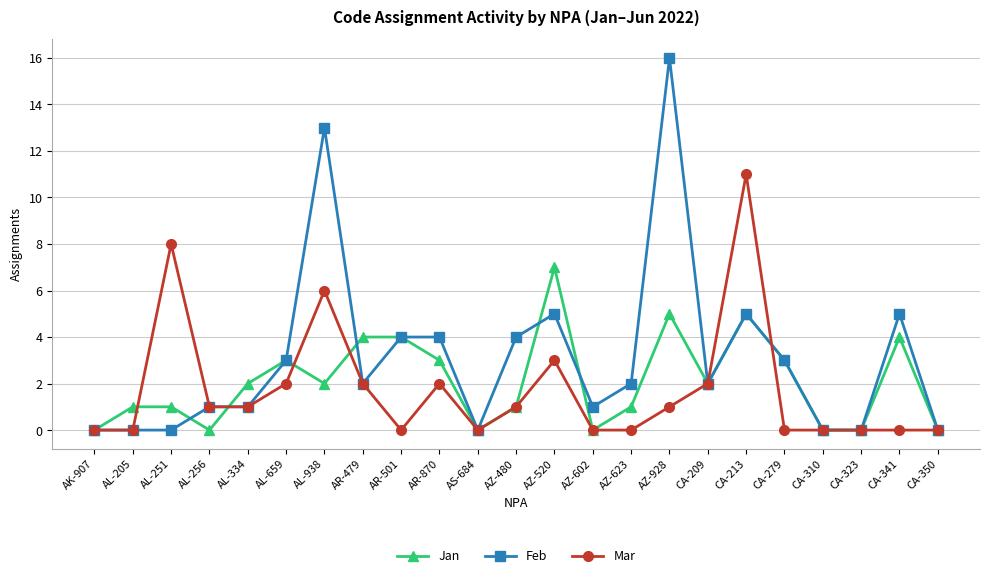

Which series has the largest total across all categories?

Feb